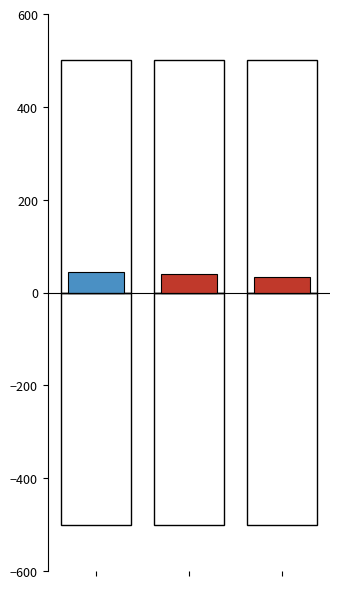

The positive (direction=1) series shows 45 at 0. True or false?

True